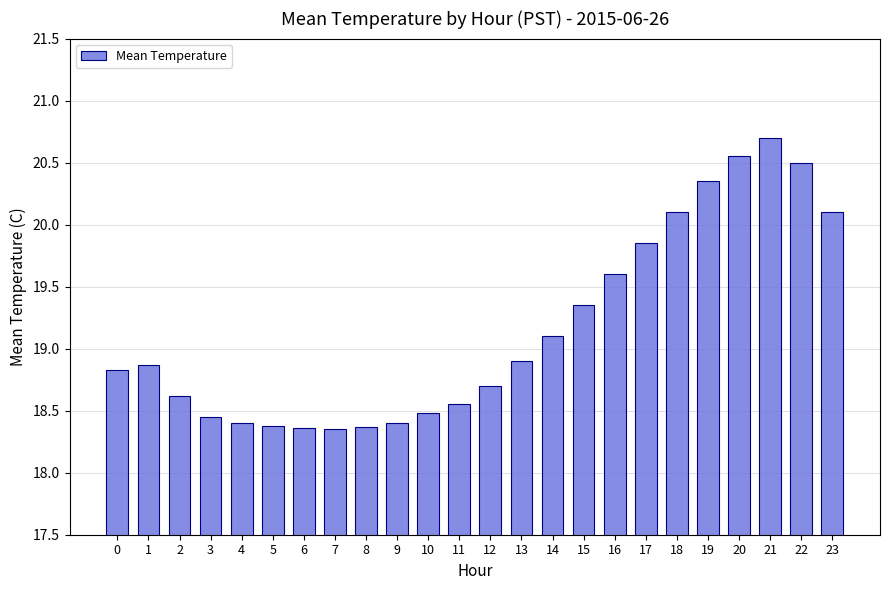

Which category has the highest value across all series?

21